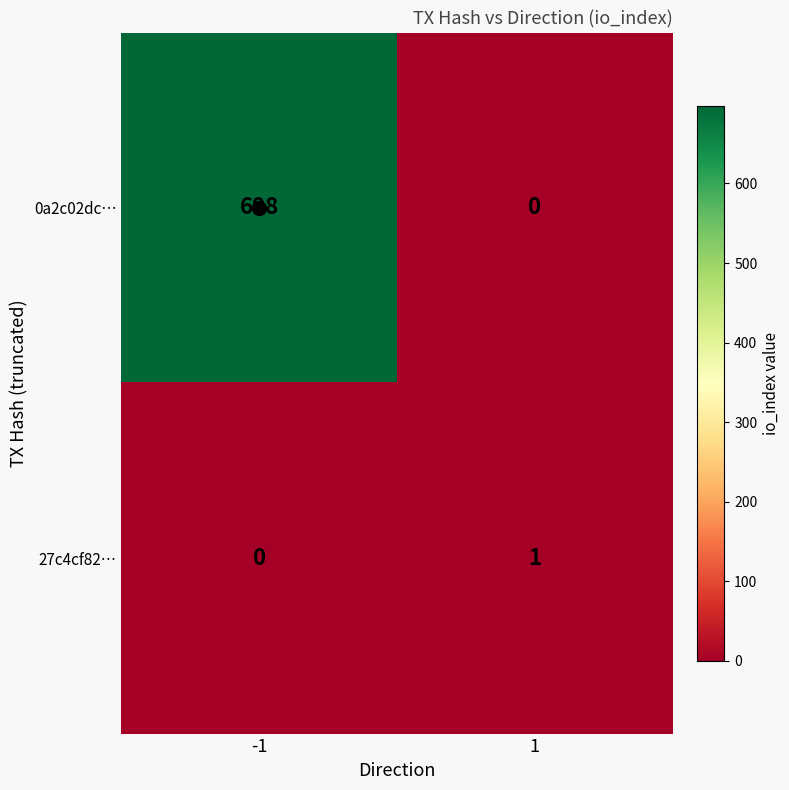

How many values in 27c4cf82… are above zero?

1